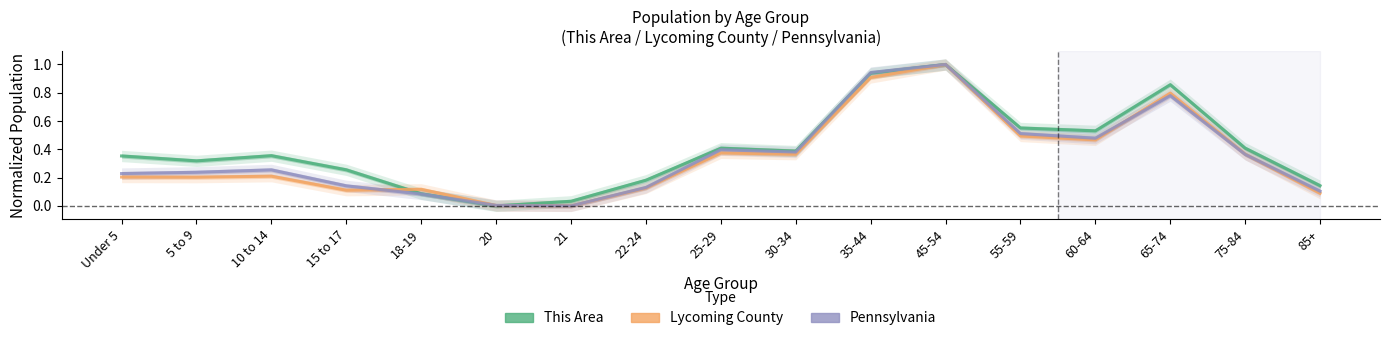

Reading left to right, what are all the values shown in this chart?

This Area: 0.4	0.3	0.4	0.3	0.1	0.0	0.0	0.2	0.4	0.4	0.9	1.0	0.6	0.5	0.9	0.4	0.1
Lycoming County: 0.2	0.2	0.2	0.1	0.1	0.0	0.0	0.1	0.4	0.4	0.9	1.0	0.5	0.5	0.8	0.4	0.1
Pennsylvania: 0.2	0.2	0.3	0.1	0.1	0.0	0.0	0.1	0.4	0.4	0.9	1.0	0.5	0.5	0.8	0.4	0.1